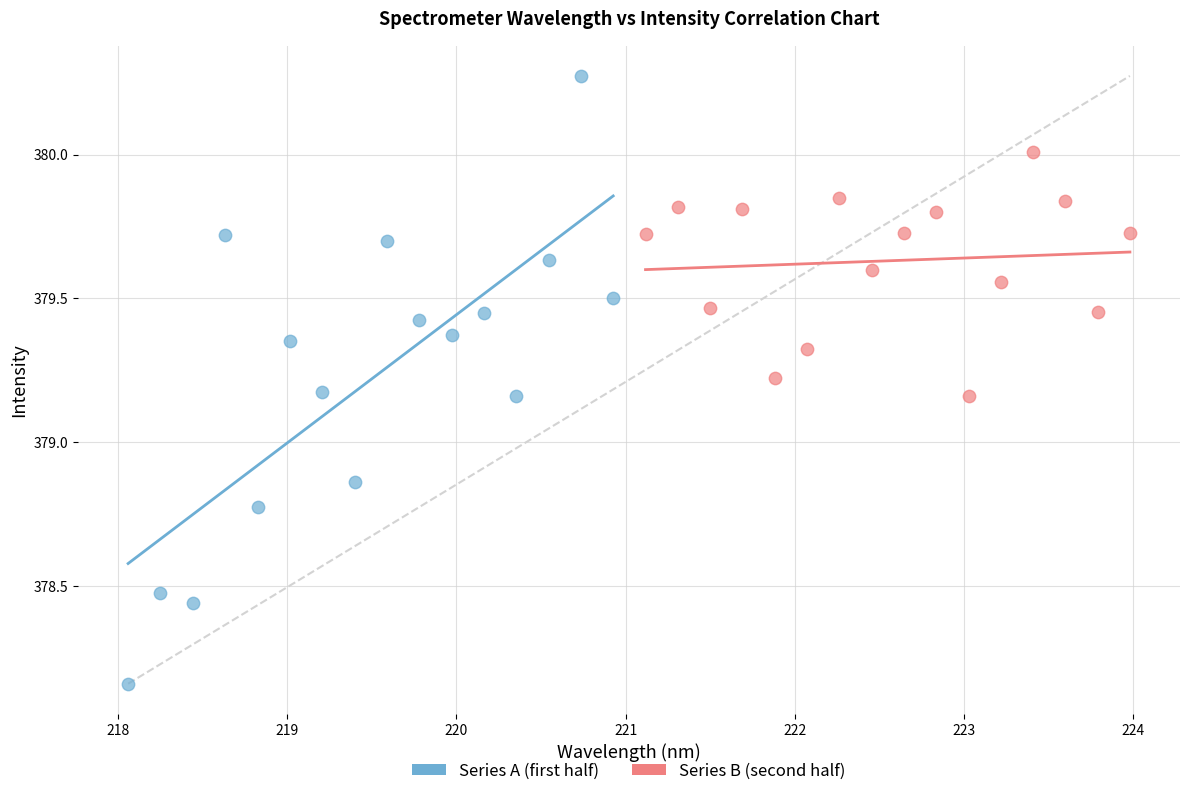

Which series reaches the minimum Y coordinate?

Series A (first half)